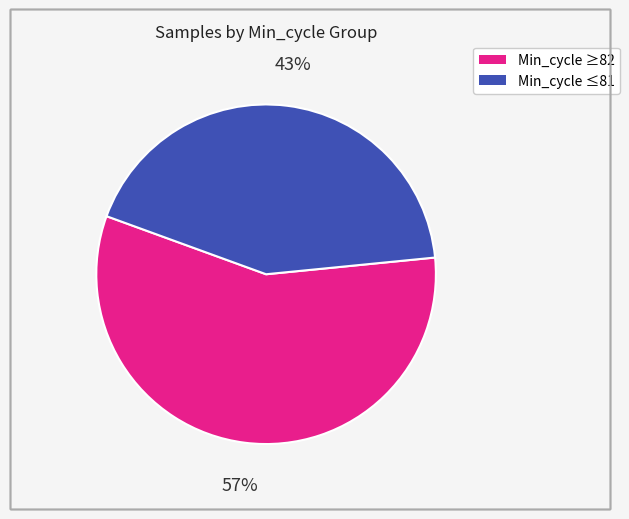

Is there a majority slice in this chart?

Yes